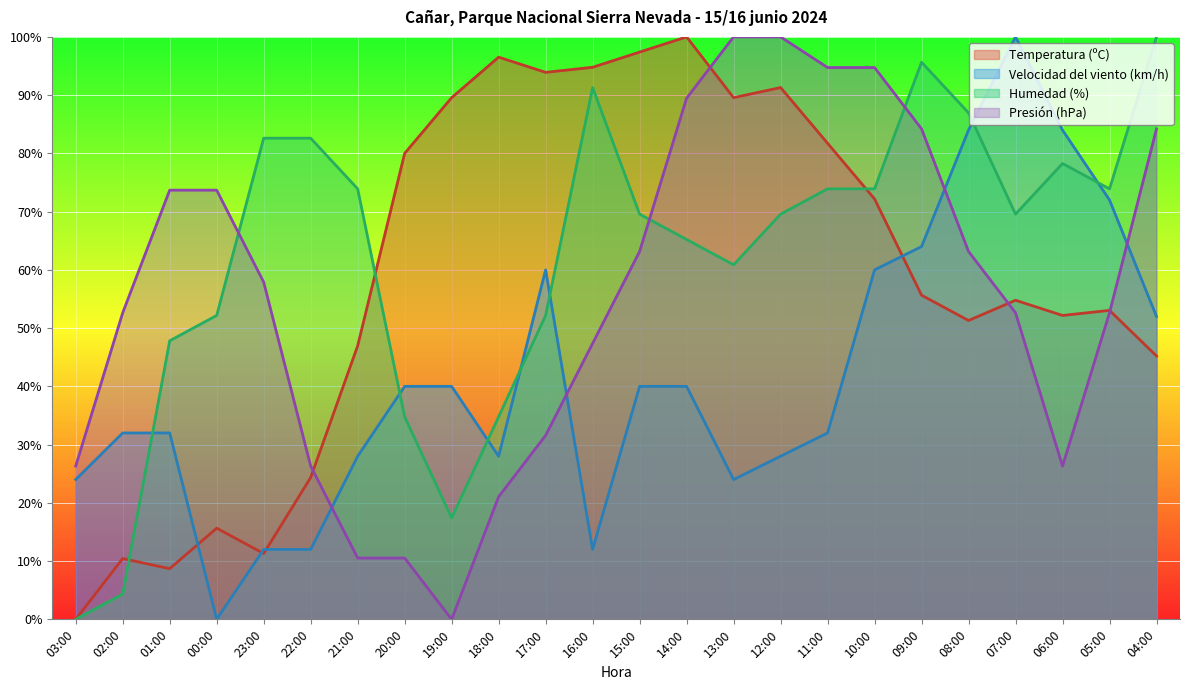

What is the total value across all series at 13:00?

274.4